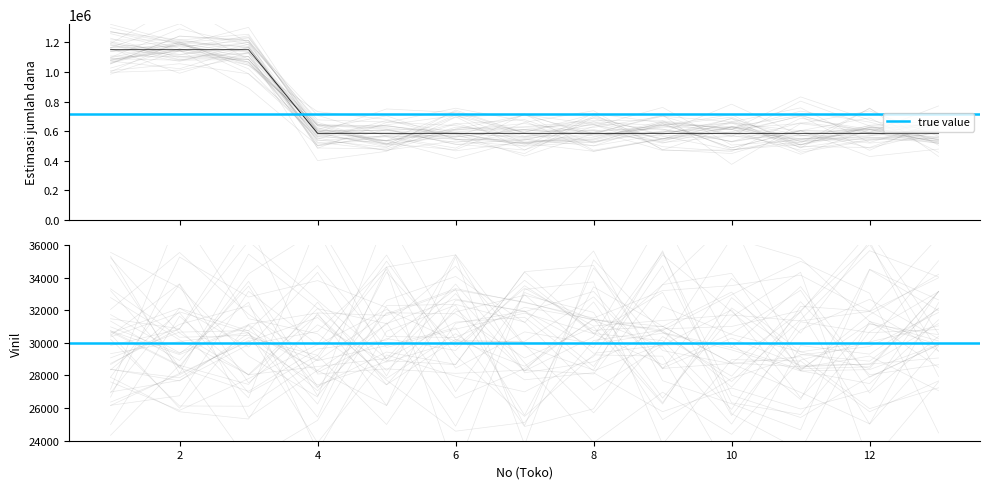

What is the sum of the values at 9 and 7?

1170000